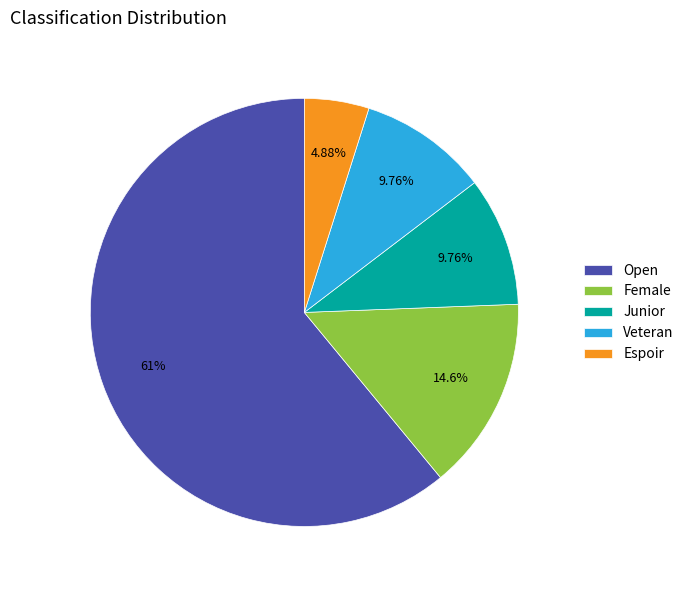

To the nearest percent, what is the combined percentage of Veteran and Female?

24%